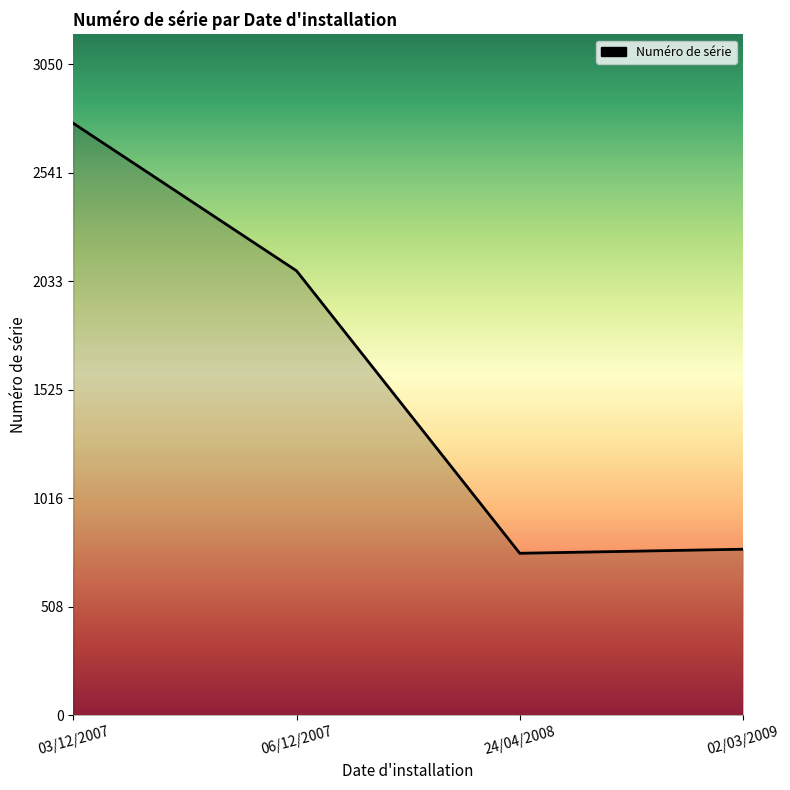

Reading left to right, what are all the values shown in this chart?

03/12/2007=2773	06/12/2007=2082	24/04/2008=759	02/03/2009=778